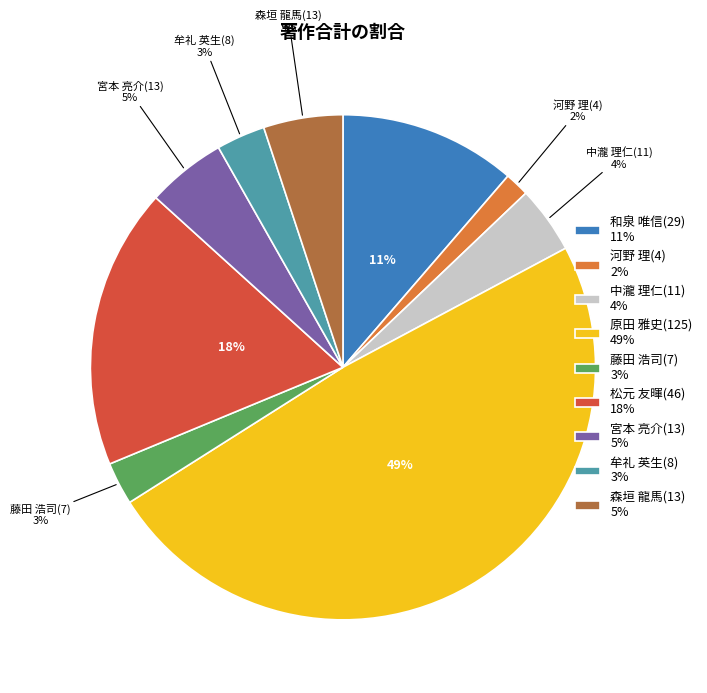

Which has a higher value, 河野 理(4) 2% or 和泉 唯信(29) 11%?

和泉 唯信(29) 11%